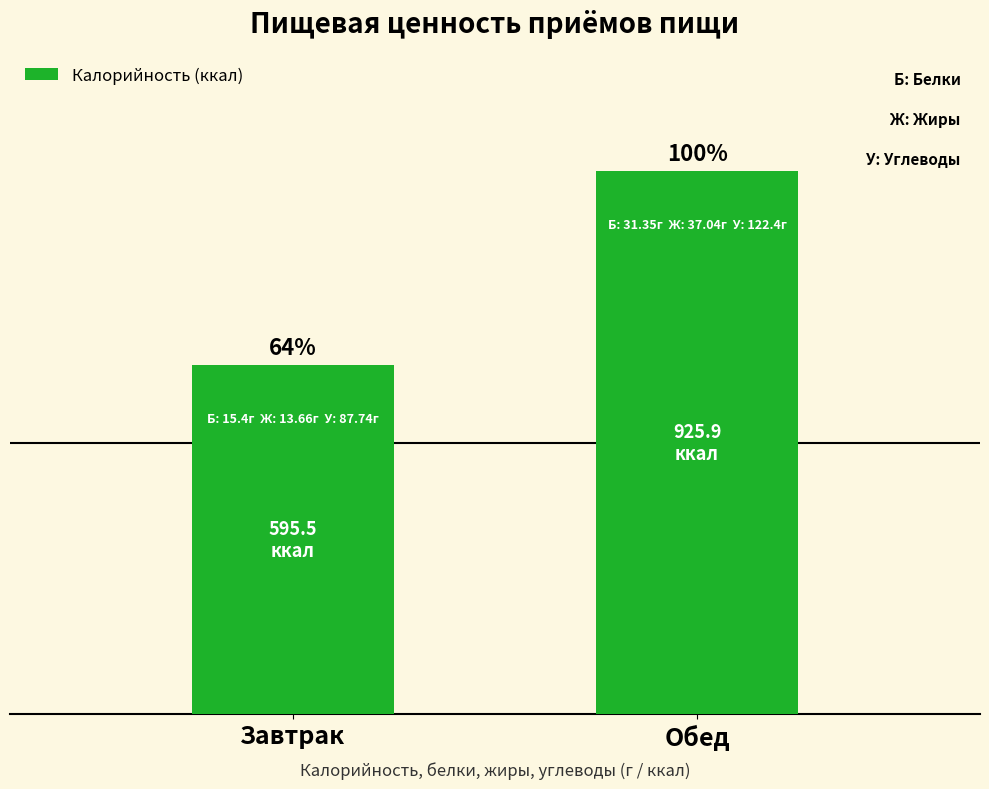

Reading left to right, transcribe all the data shown in this chart.

595.5	925.9